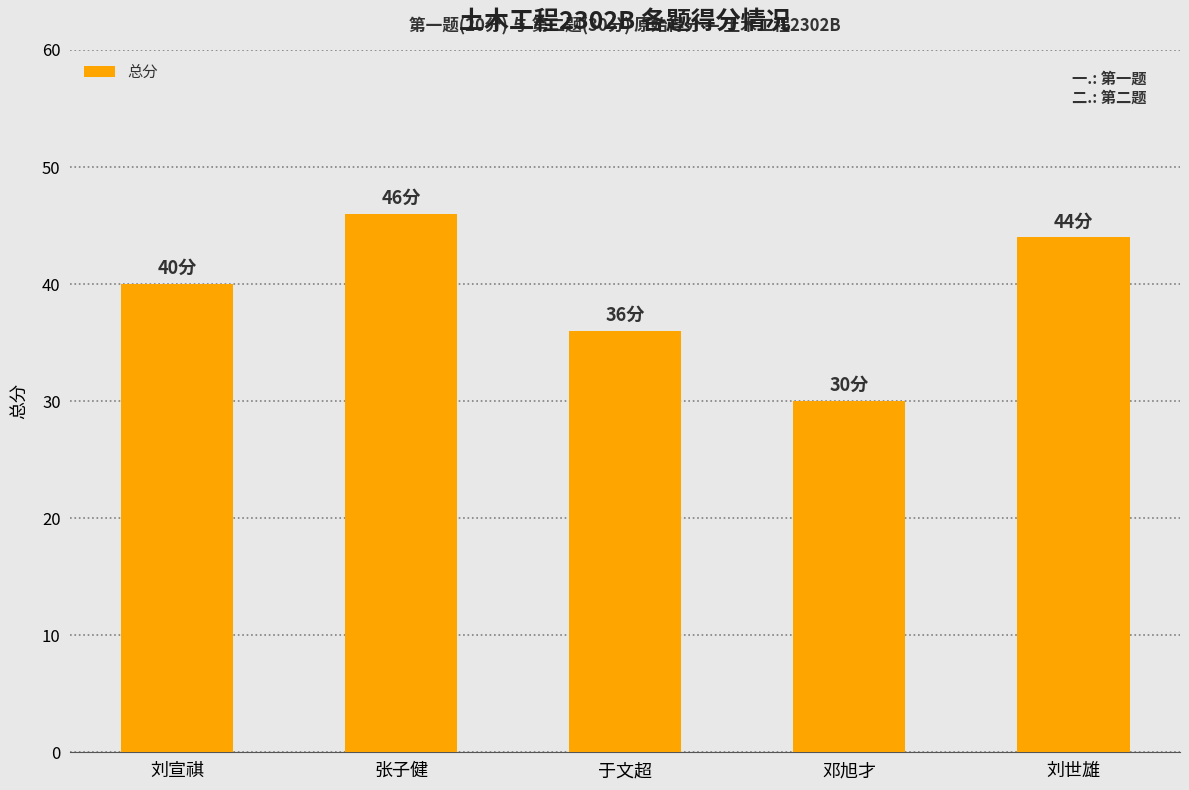

What value does the data have at 邓旭才, to the nearest 10?

30